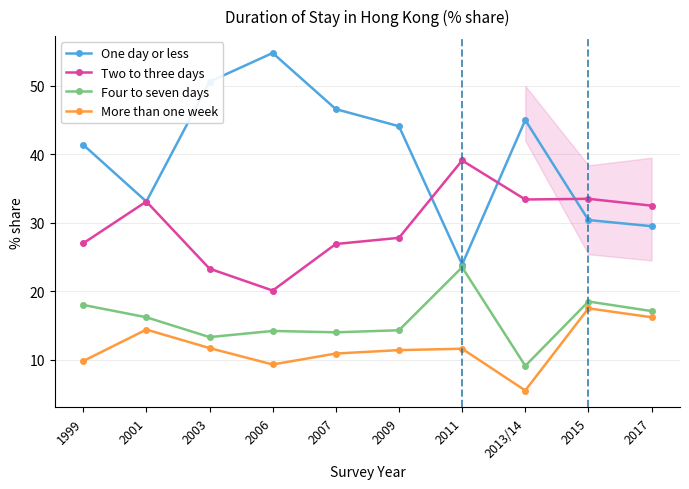

List the series in order of their peak value, highest first.

One day or less, Two to three days, Four to seven days, More than one week